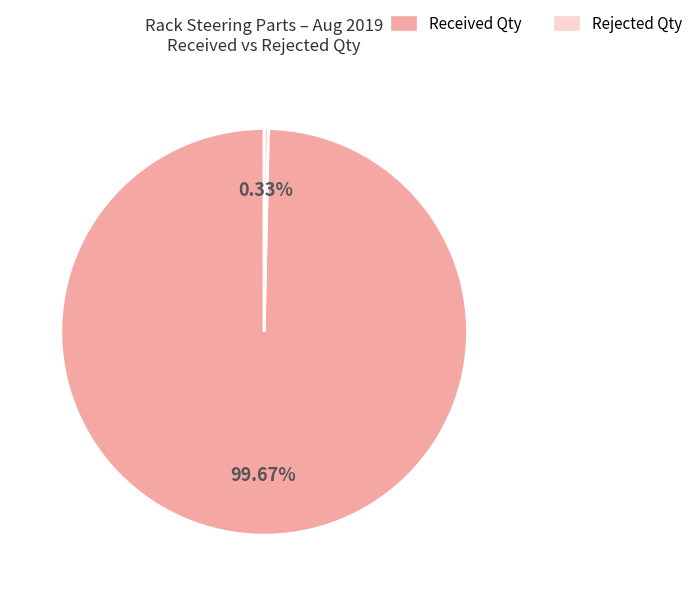

Is there any slice that represents more than half of the pie?

Yes